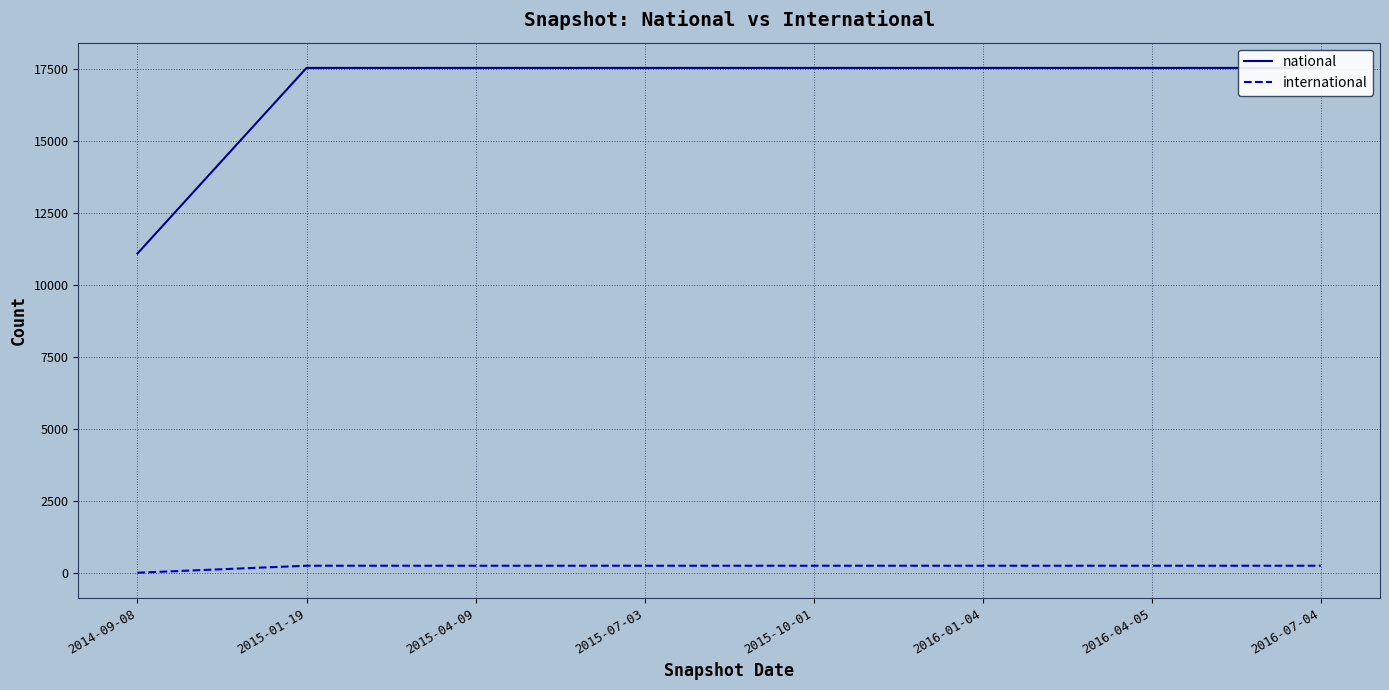

Read the national value at 2014-09-08, to the nearest 10.

11100